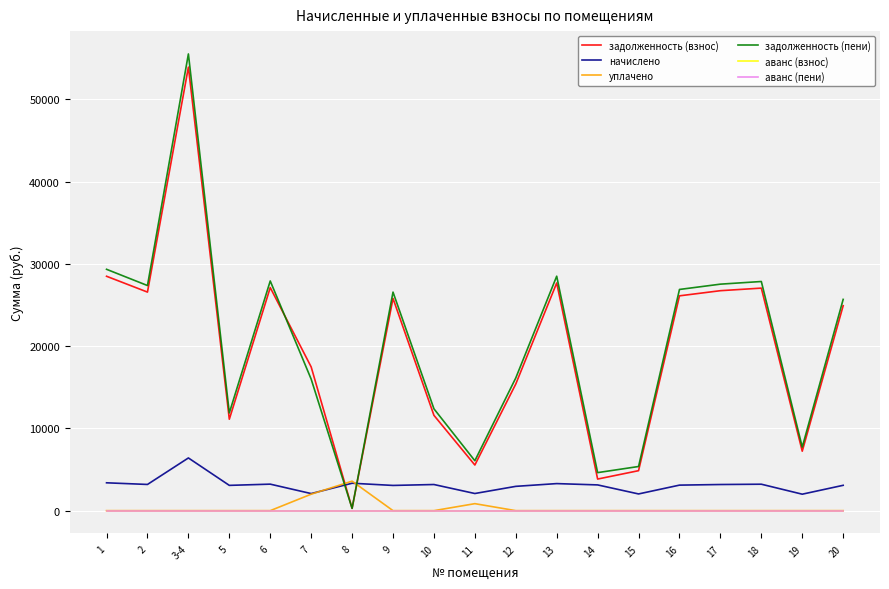

Reading left to right, list all the values displayed in this chart.

задолженность (взнос): 28490.3	26566.3	53912.3	11114.4	27112.7	17470.0	277.8	25797.8	11585.1	5545.5	15394.7	27676.3	3840.0	4858.3	26111.0	26737.1	27050.2	7227.9	24909.8
начислено: 3385.2	3184.3	6405.8	3072.7	3221.5	2075.8	3333.1	3065.3	3176.9	2083.2	2953.7	3288.5	3128.5	2031.1	3102.5	3176.9	3214.1	2001.4	3080.2
уплачено: 0.0	0.0	0.0	0.0	0.0	2000.0	3585.8	0.0	0.0	850.0	0.0	0.0	0.0	0.0	0.0	0.0	0.0	0.0	0.0
задолженность (пени): 29336.6	27362.4	55513.8	11882.6	27918.1	15989.0	277.8	26564.2	12379.4	6066.3	16133.1	28498.4	4622.2	5366.1	26886.6	27531.4	27853.7	7728.2	25679.9
аванс (взнос): 0.0	0.0	0.0	0.0	0.0	0.0	0.0	0.0	0.0	0.0	0.0	0.0	0.0	0.0	0.0	0.0	0.0	0.0	0.0
аванс (пени): 0.0	0.0	0.0	0.0	0.0	0.0	0.0	0.0	0.0	0.0	0.0	0.0	0.0	0.0	0.0	0.0	0.0	0.0	0.0